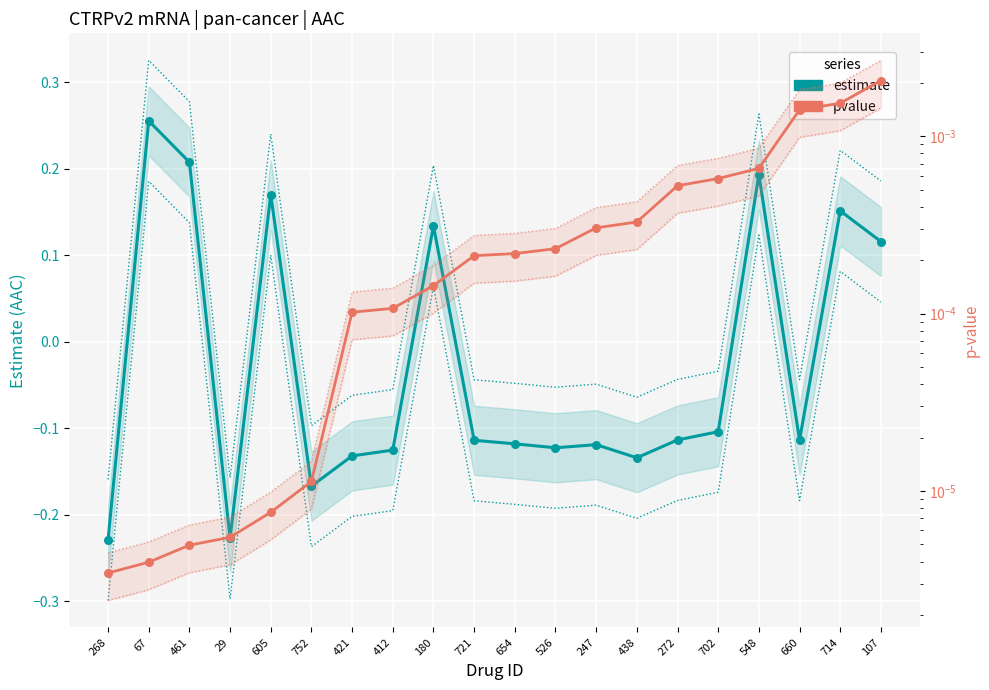

What are all the series names shown in the legend?

estimate, pvalue